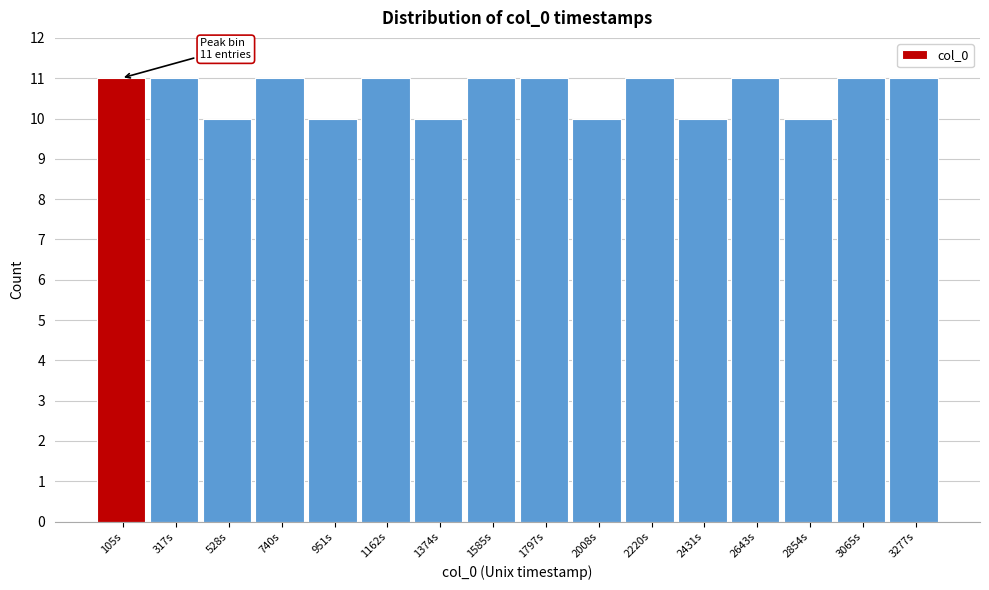

Reading right to left, what are all the values shown in this chart?

3277s=11	3065s=11	2854s=10	2643s=11	2431s=10	2220s=11	2008s=10	1797s=11	1585s=11	1374s=10	1162s=11	951s=10	740s=11	528s=10	317s=11	105s=11